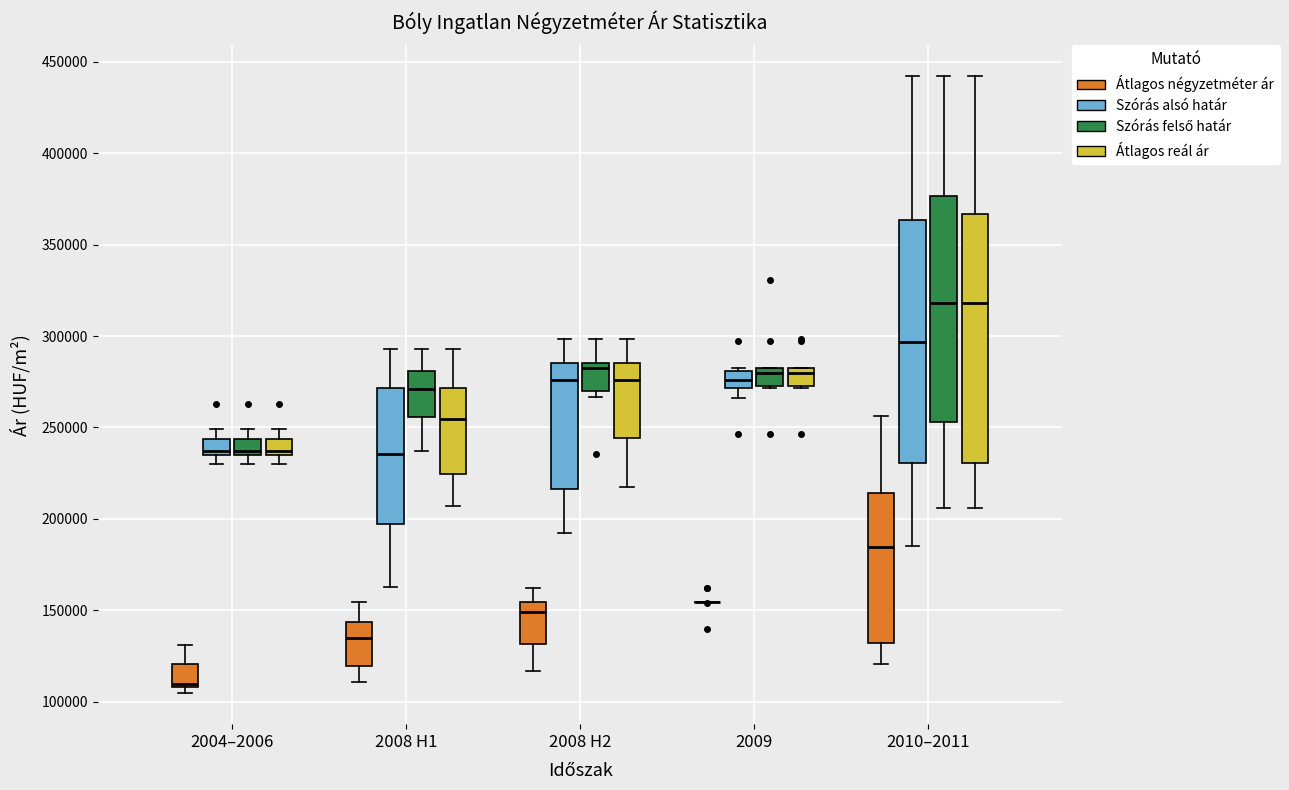

Where is the lower edge of the box for 2008 H2 (Szórás alsó határ) on the y-axis? The values are not printed on the chart, so give them approximately, as read against the axis.

215000